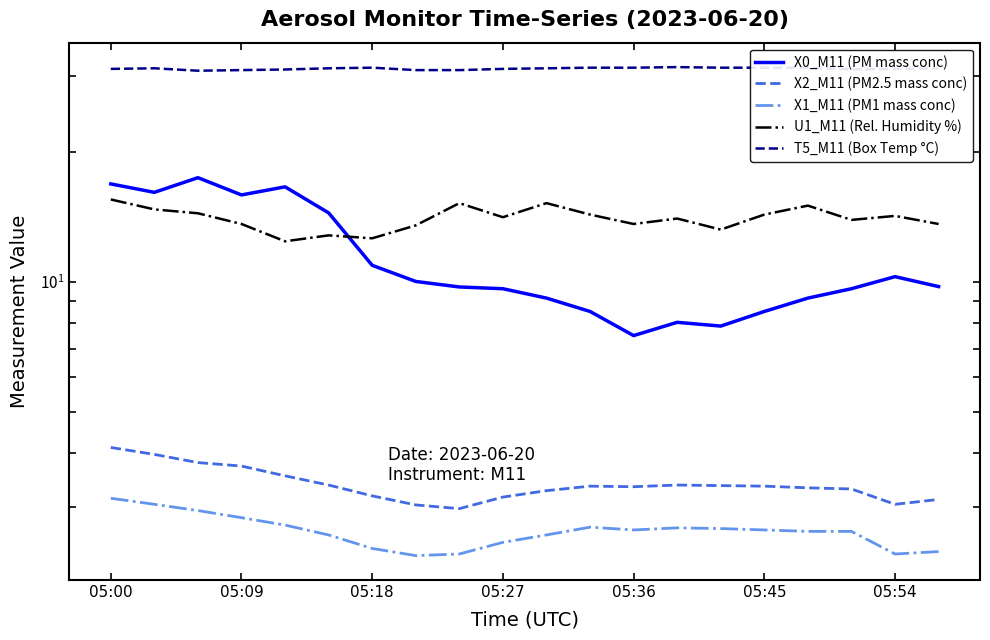

Count the T5_M11 (Box Temp °C) values in the range 31 to 32.

16